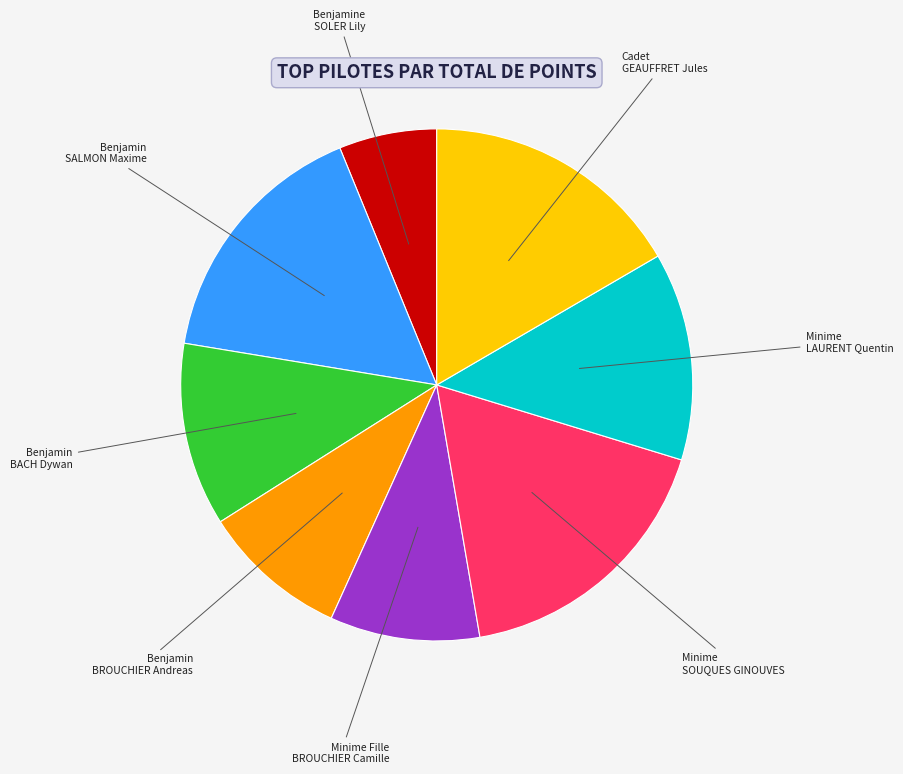

Do Benjamine SOLER Lily and Minime LAURENT Quentin together represent more than half of the pie?

No